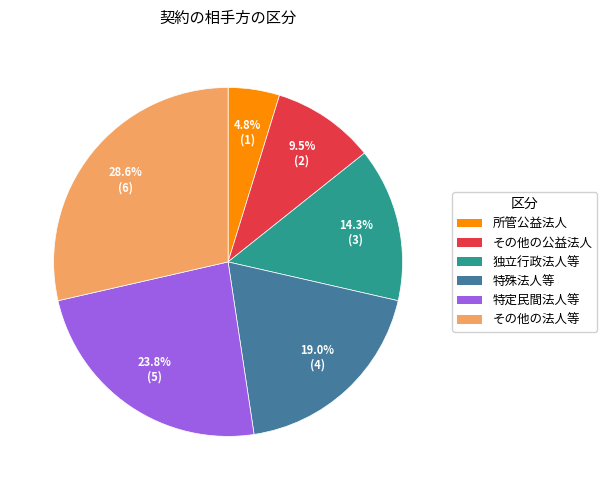

What is the smallest slice in the pie chart?

所管公益法人